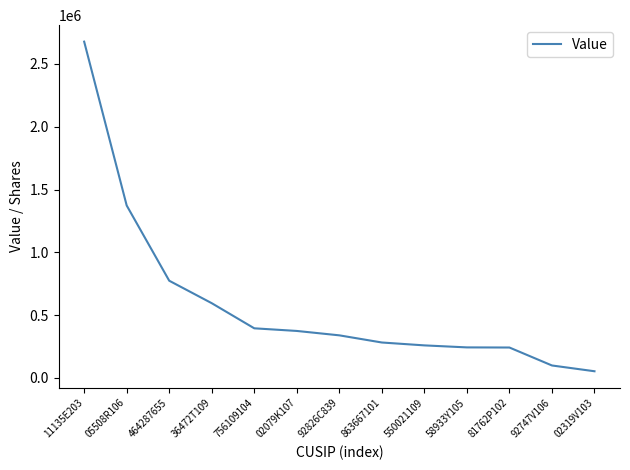

What is the difference between the maximum and minimum values?

2625000